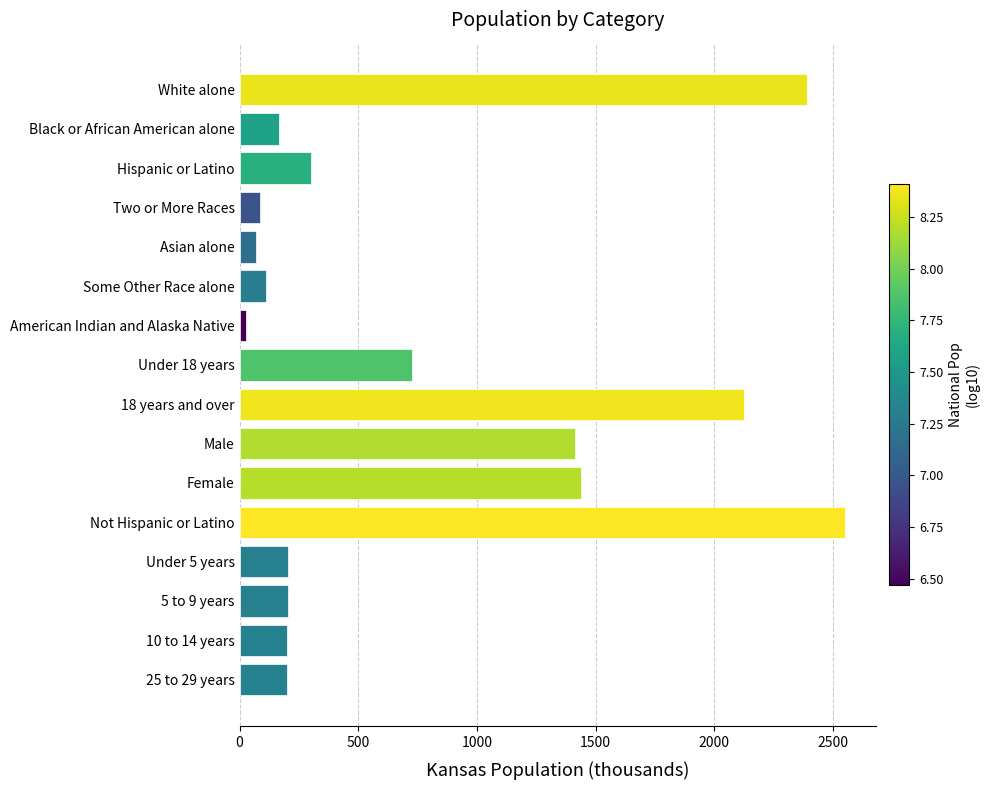

What is the change in value from Under 18 years to 5 to 9 years?

-524.5